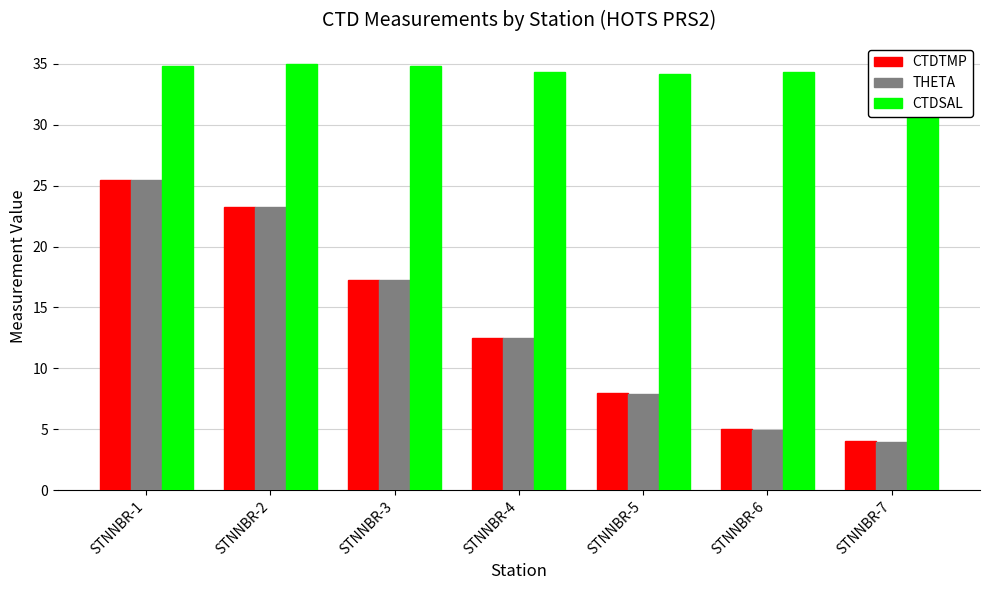

At which category is the sum across all series the highest?

STNNBR-1